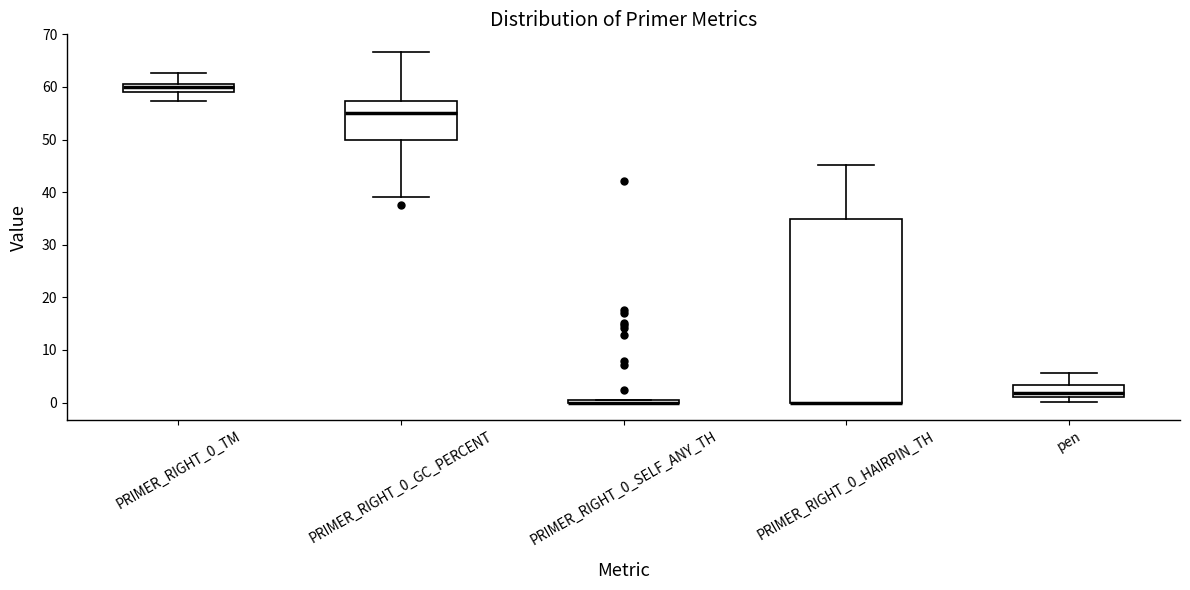

Which box is the tallest, from its lower edge to its upper edge?

PRIMER_RIGHT_0_HAIRPIN_TH